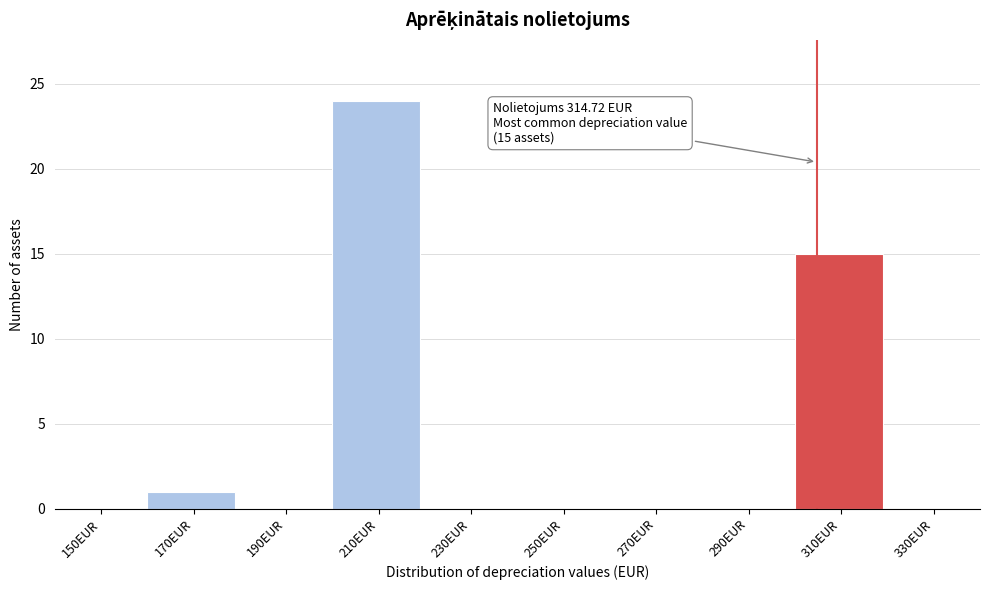

Reading left to right, transcribe all the data shown in this chart.

150EUR=0	170EUR=1	190EUR=0	210EUR=24	230EUR=0	250EUR=0	270EUR=0	290EUR=0	310EUR=15	330EUR=0